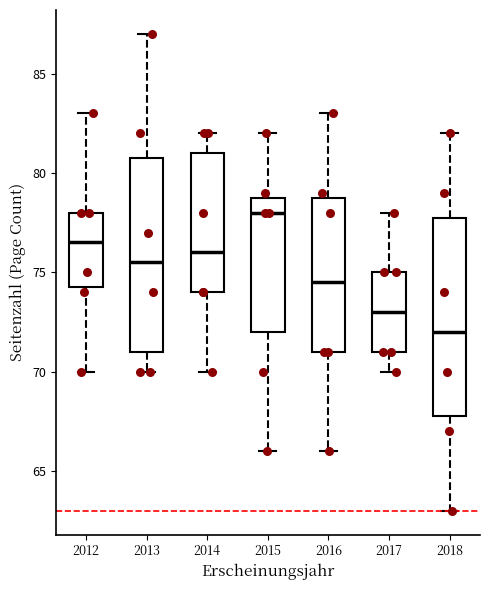

Which box has the highest median line?

2015